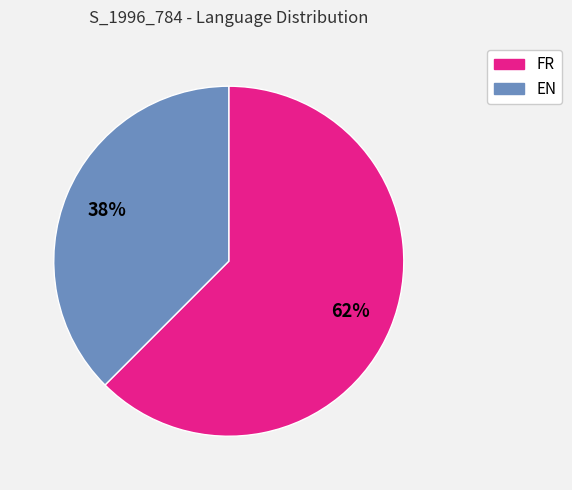

To the nearest percent, what is the average slice percentage?

50%